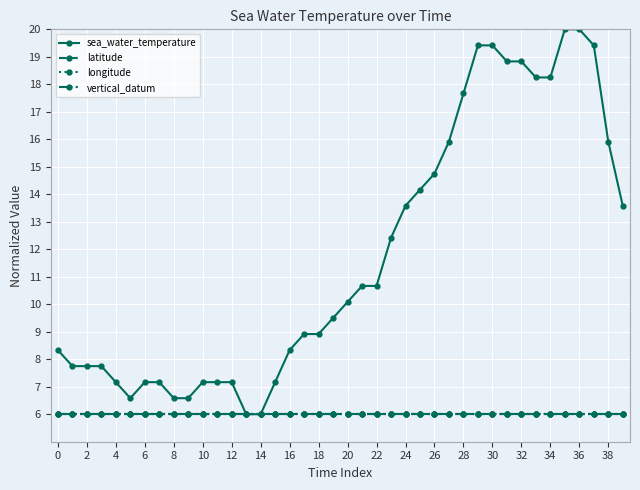

Does the chart have visible grid lines?

Yes